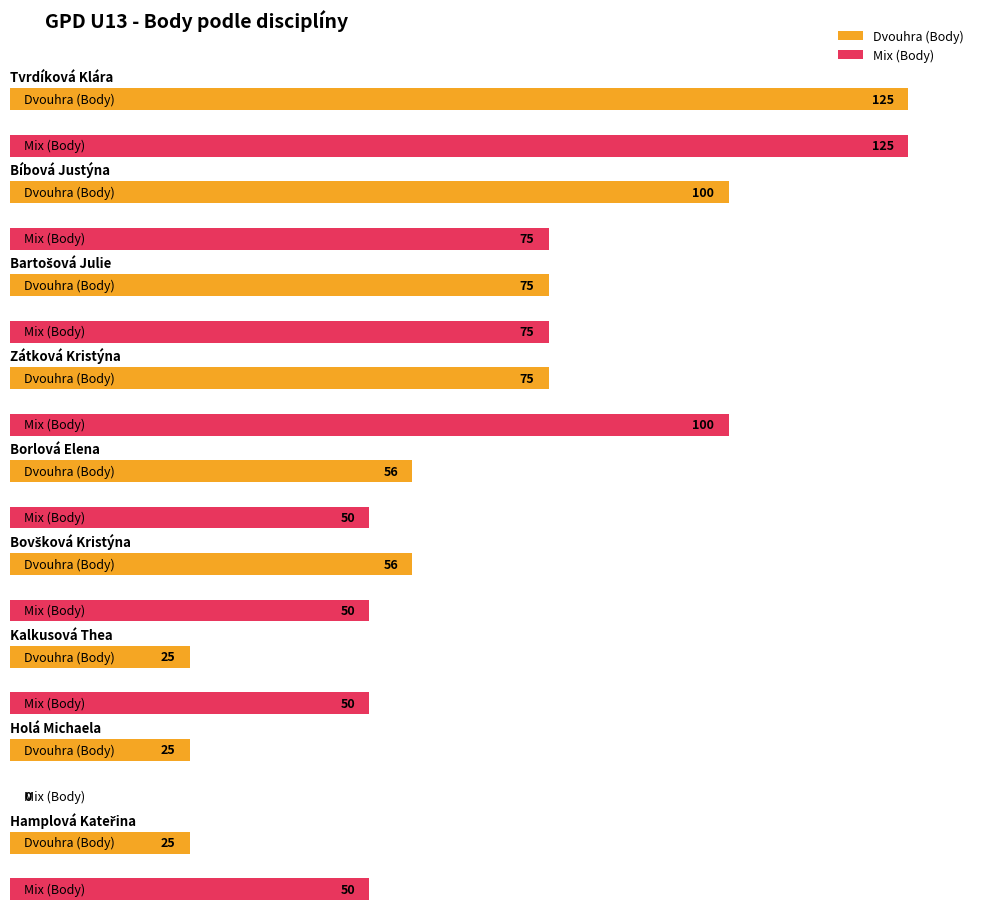

Is the value of Dvouhra (Body) at Bovšková Kristýna greater than the value of Mix (Body) at Borlová Elena?

Yes